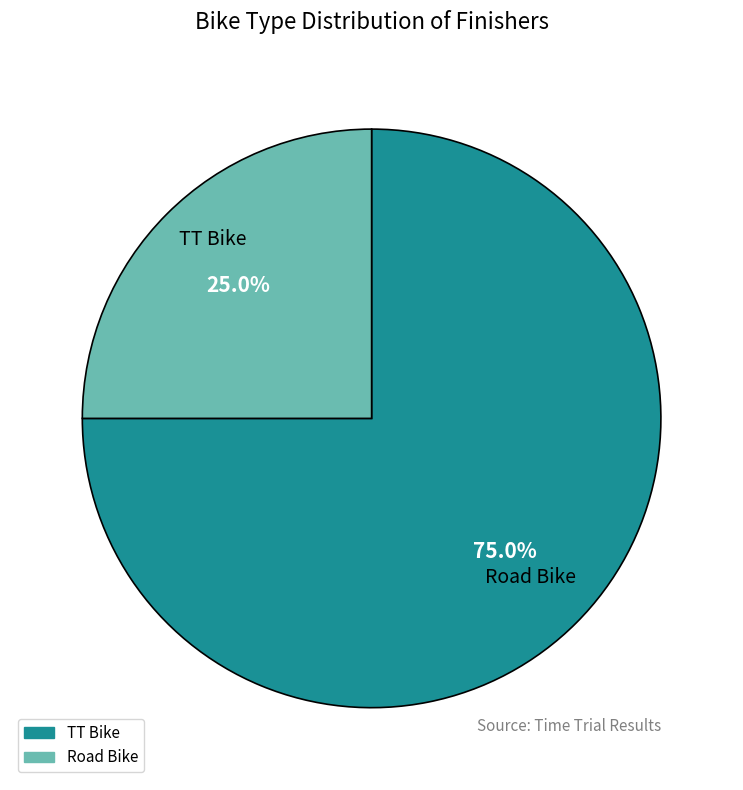

What is the ratio of the value at Road Bike to the value at TT Bike?

0.3